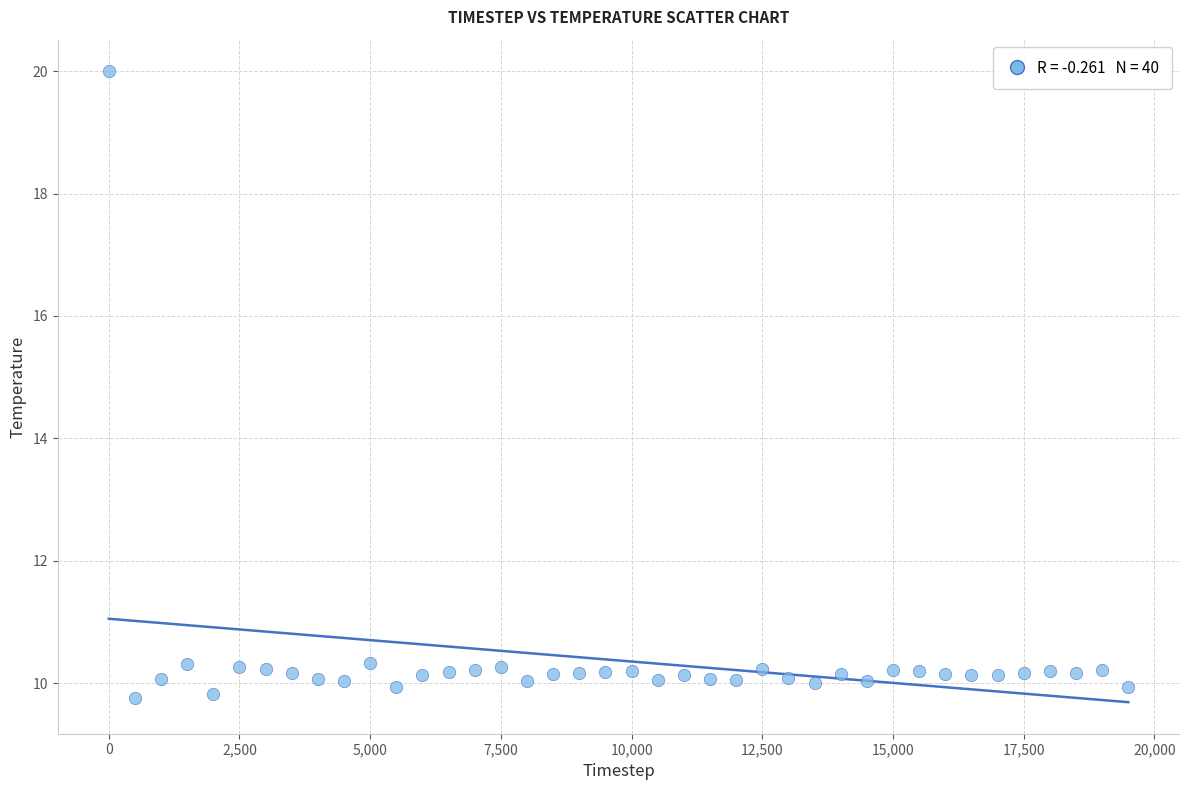

What is the range of X values (max minus min)?

19500.0